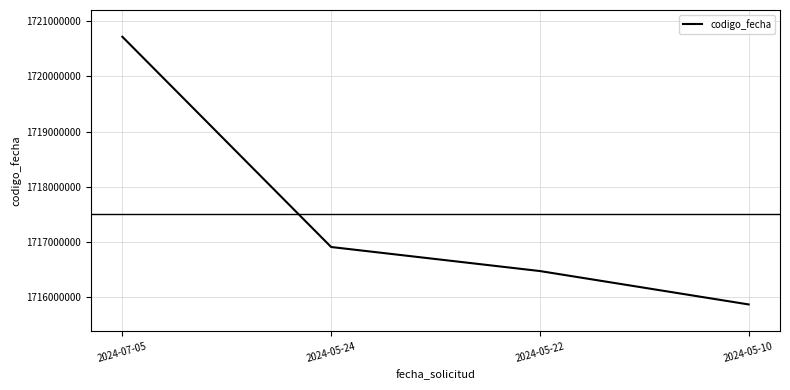

What is the sum of all values?

6869972418